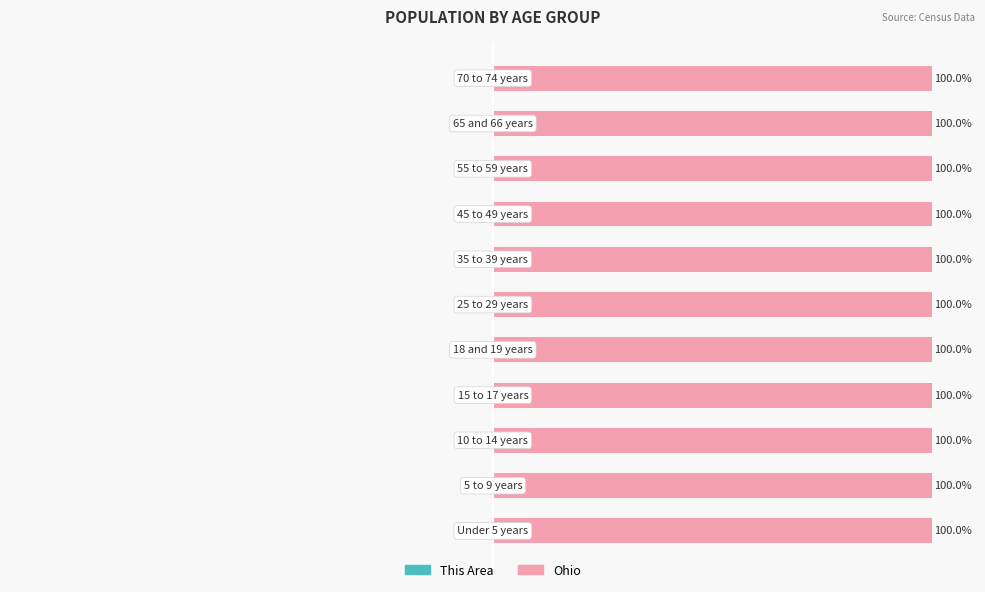

Rank the series by their maximum value, from lowest to highest.

This Area, Ohio